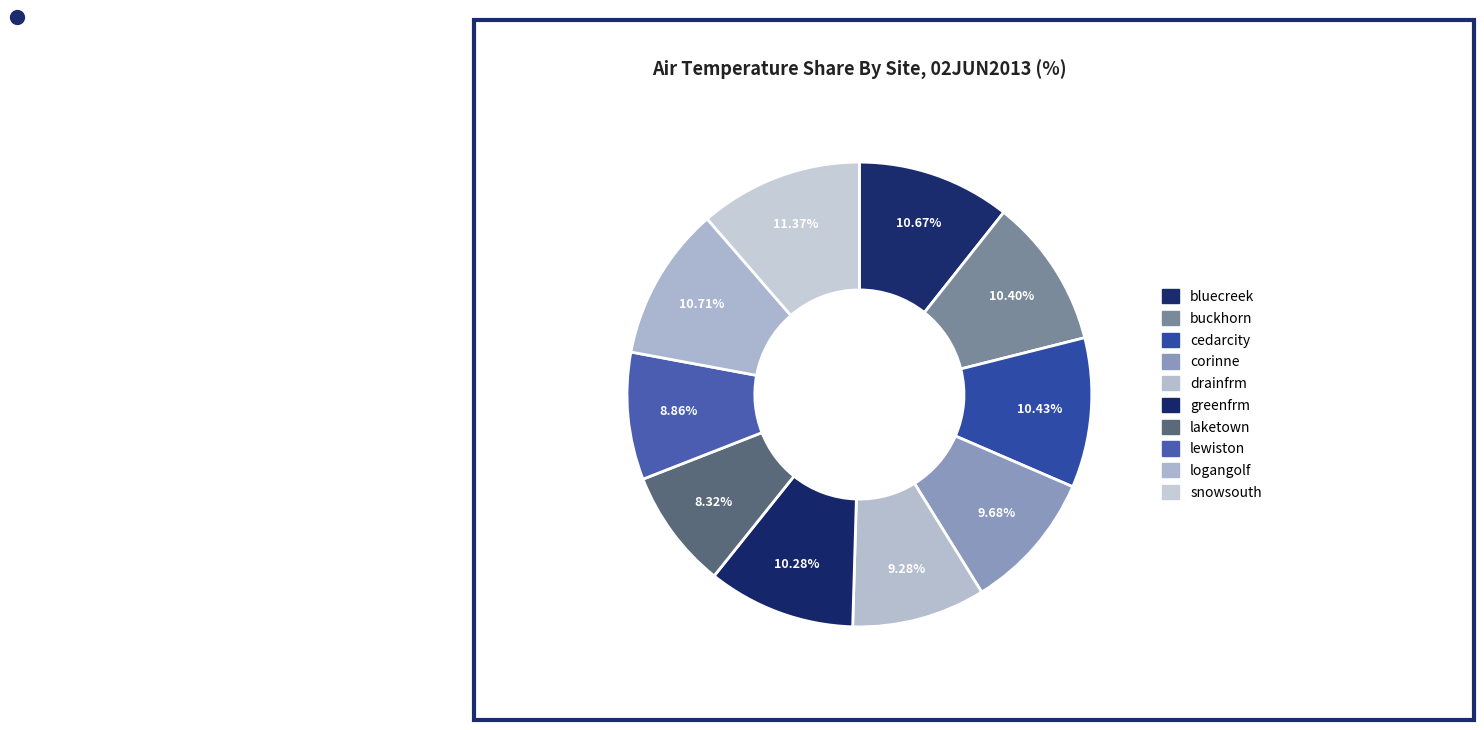

How many segments does this pie chart have?

10